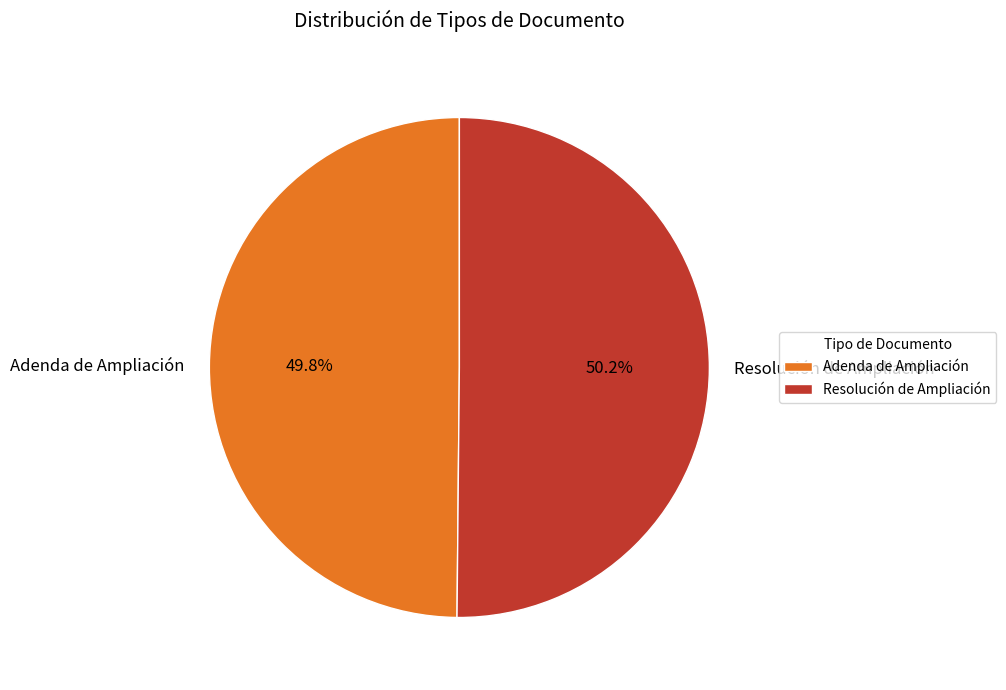

To the nearest percent, what is the average slice percentage?

50%